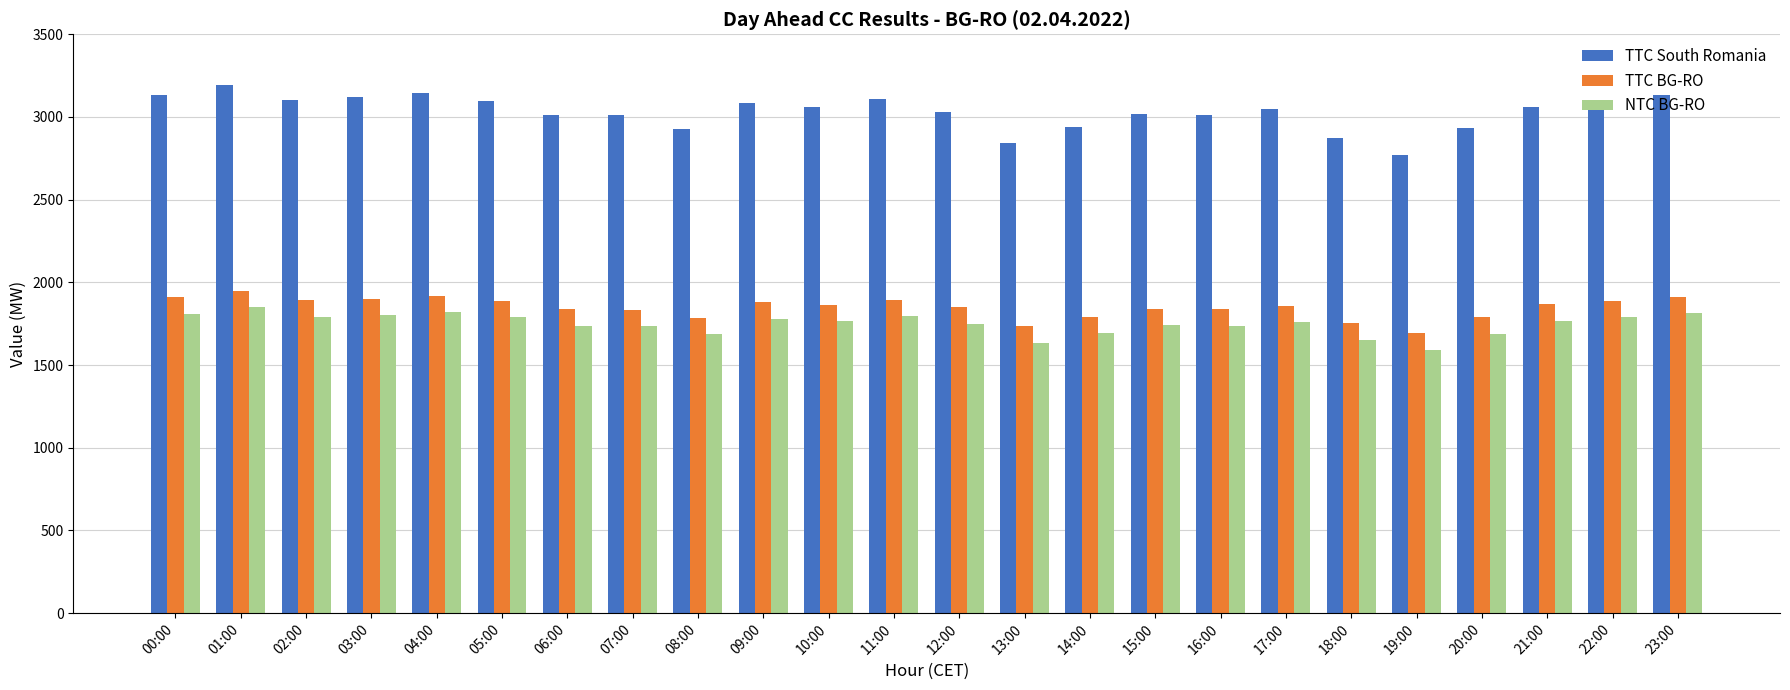

Count the number of data series in this chart.

3